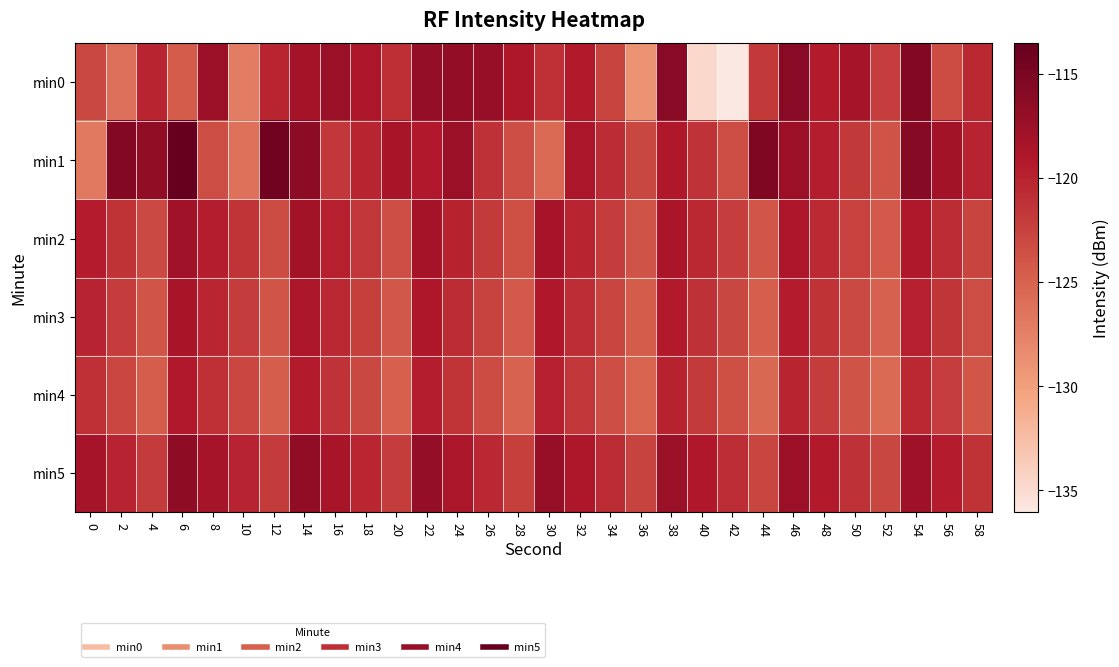

What is the greatest value displayed?

-113.5